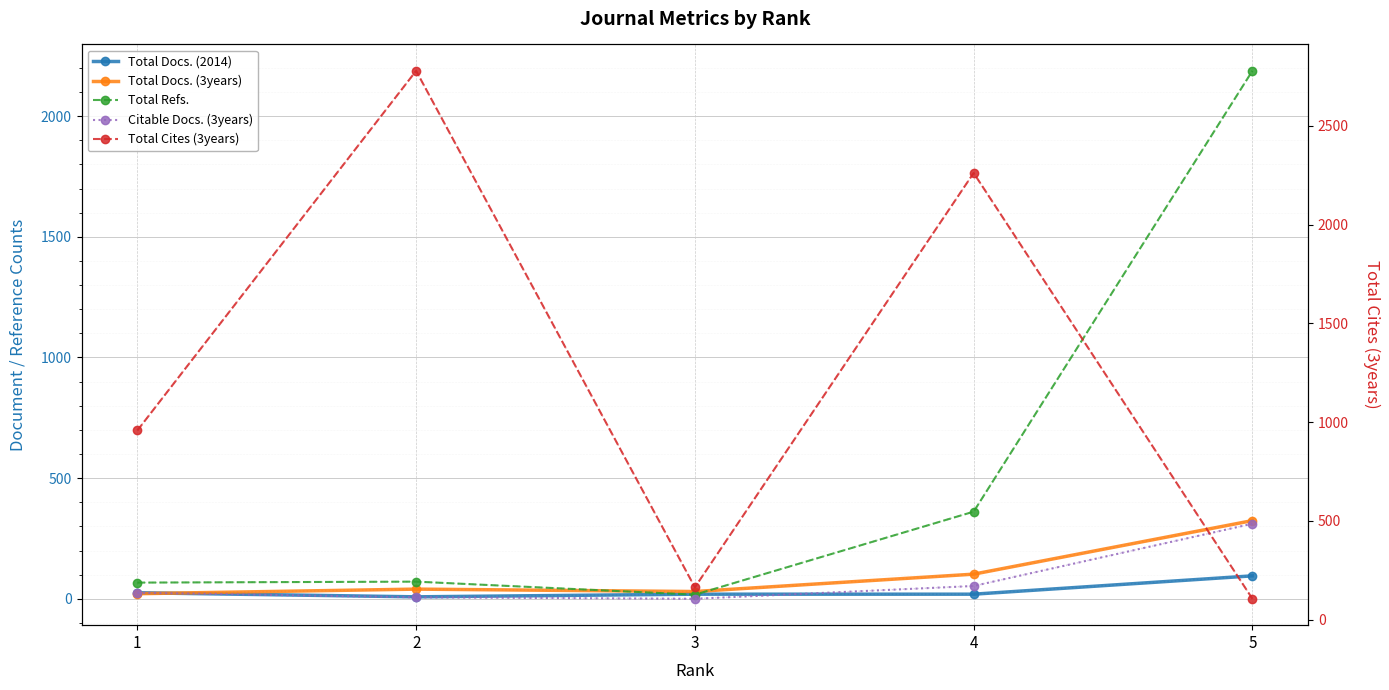

The value of Total Refs. at 5 is 709. True or false?

False